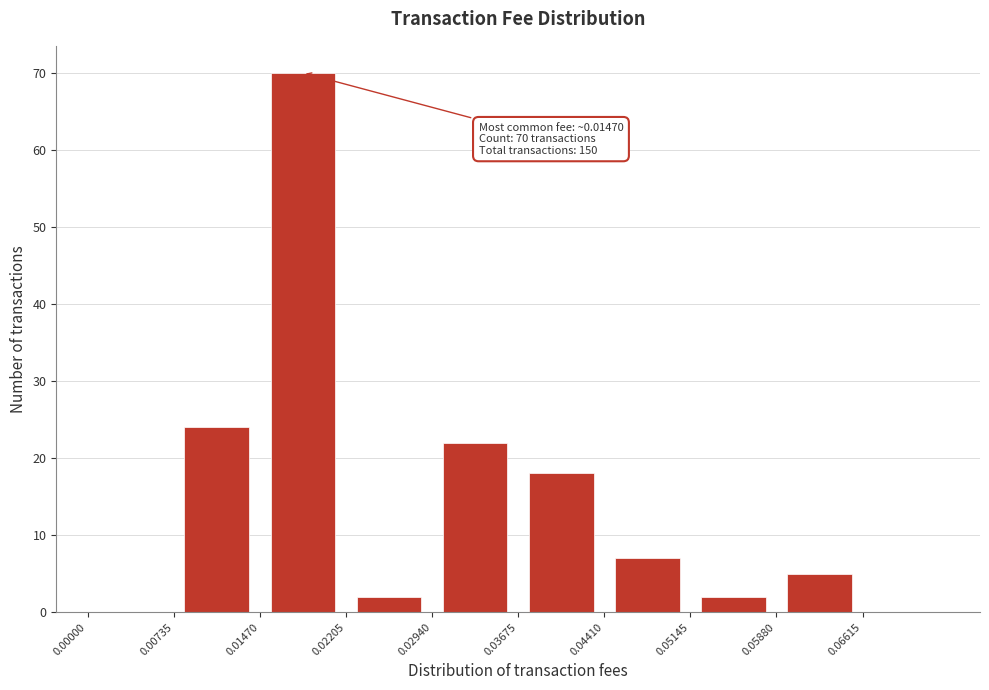

Which range on the x-axis has the tallest bar?

0.015 to 0.022